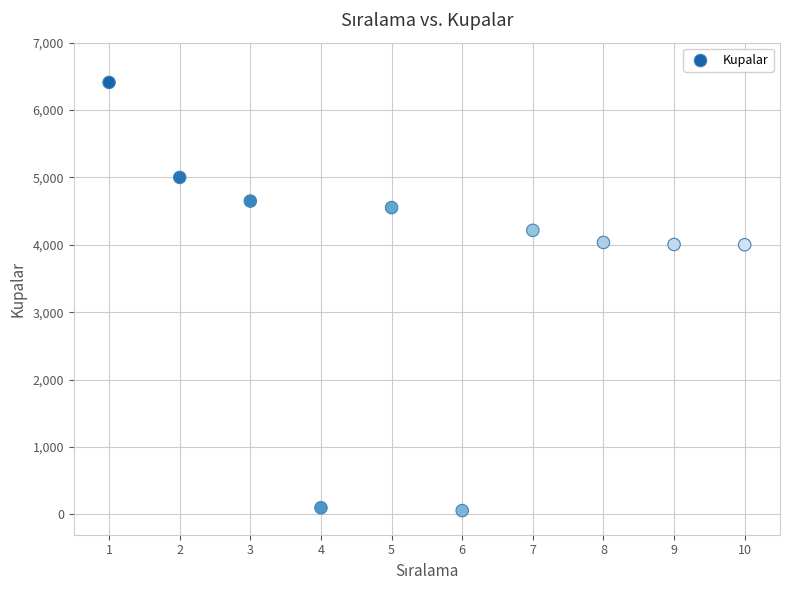

What is the average X value?

6